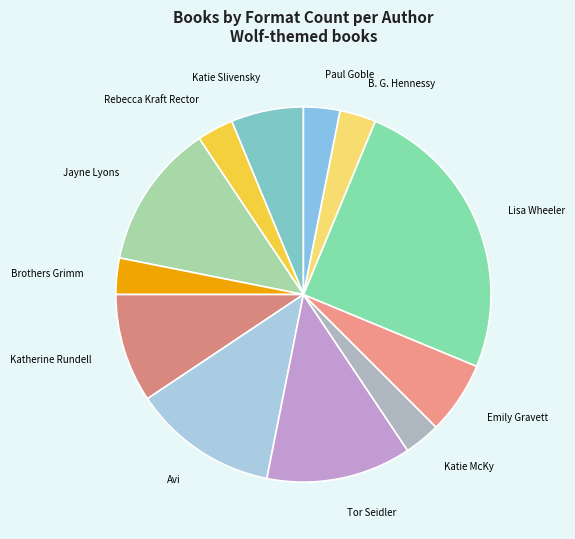

Is it true that Jayne Lyons is 12% of the pie?

True